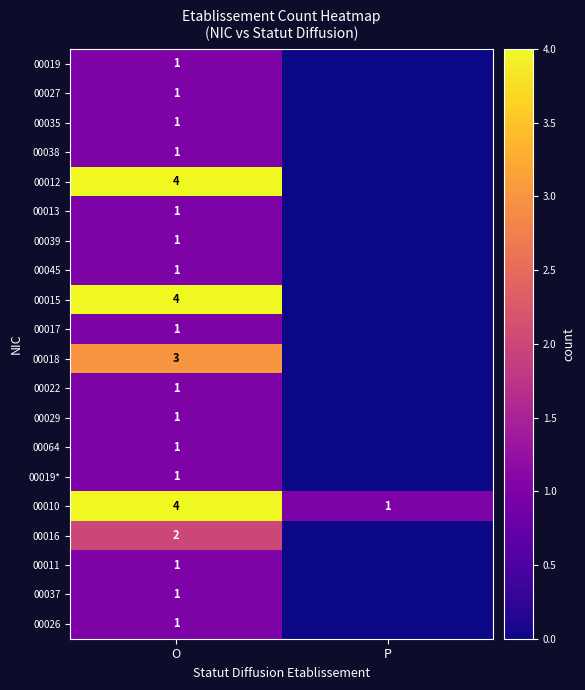

List the labels in order of 00010 value, largest first.

O, P